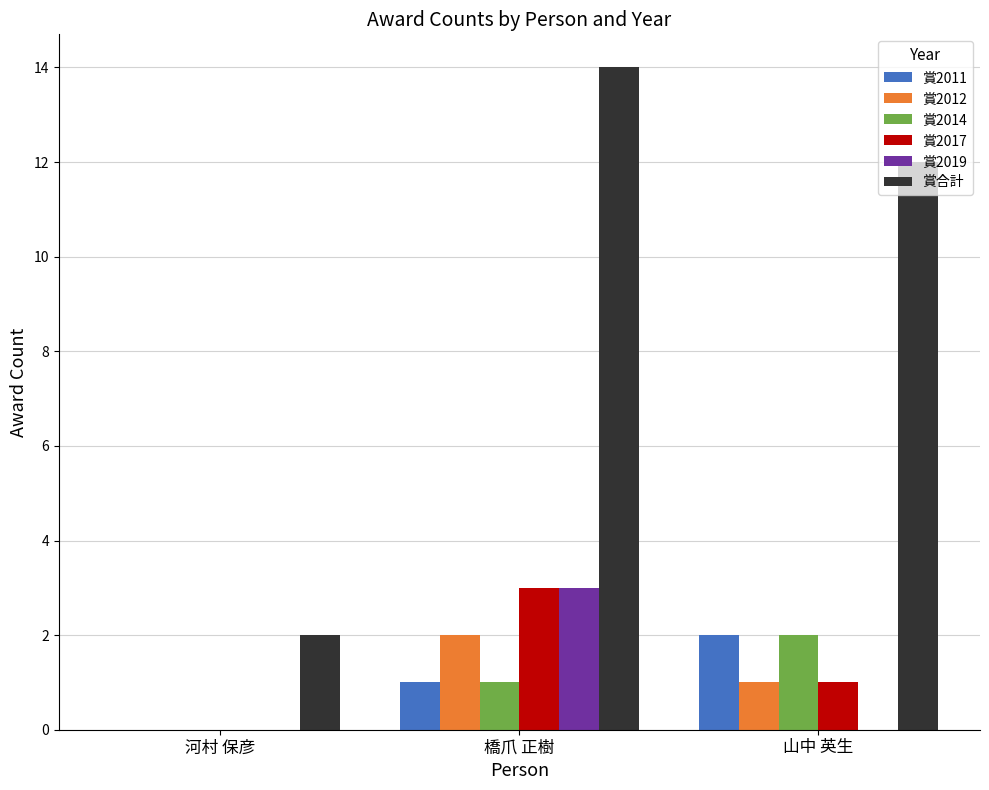

What is the sum of all 賞2017 values?

4